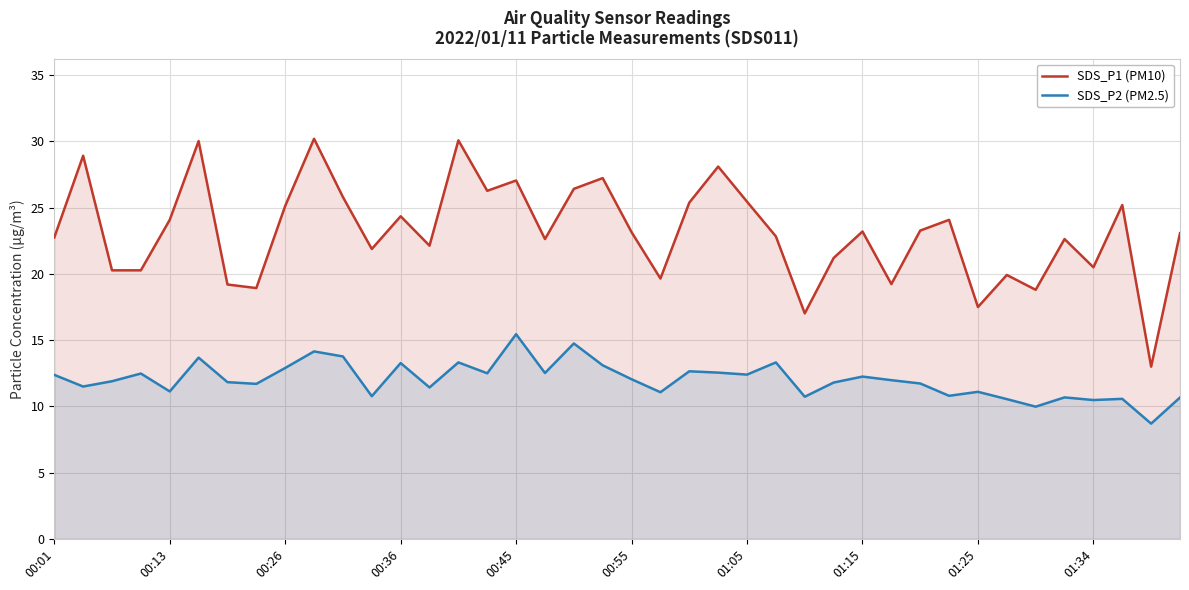

Rank the series at 00:01 from lowest to highest value.

SDS_P2 (PM2.5), SDS_P1 (PM10)